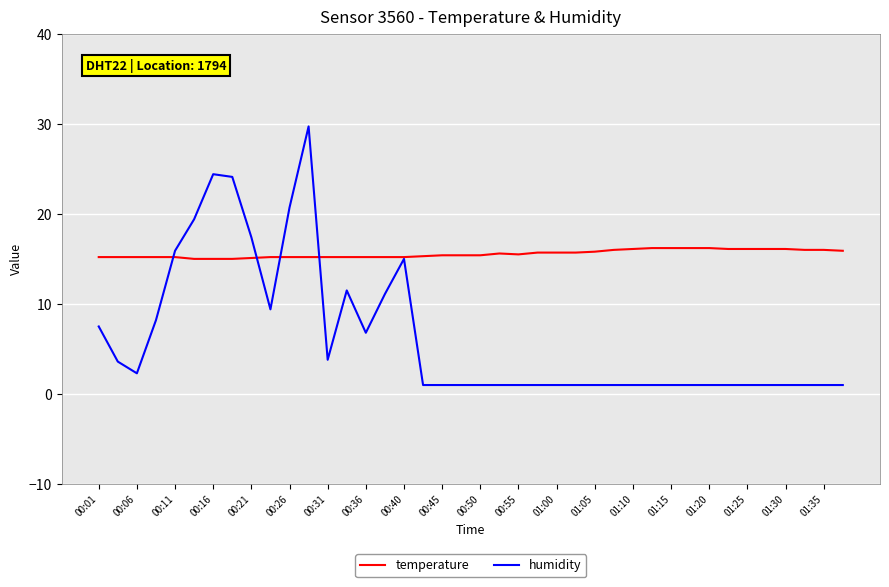

What is the minimum value shown in the chart?

1.0